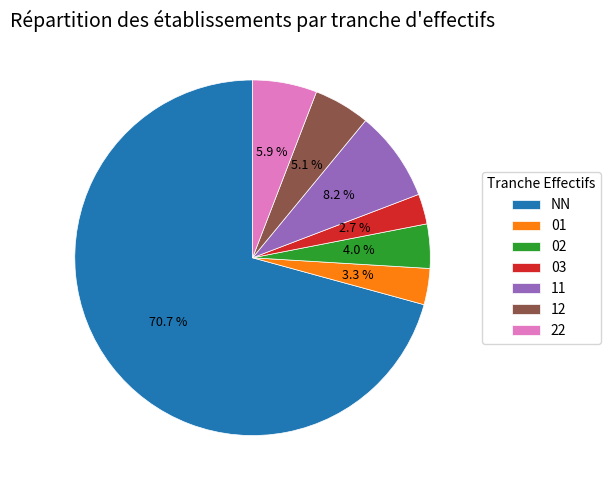

Which category has the biggest portion of the pie?

NN